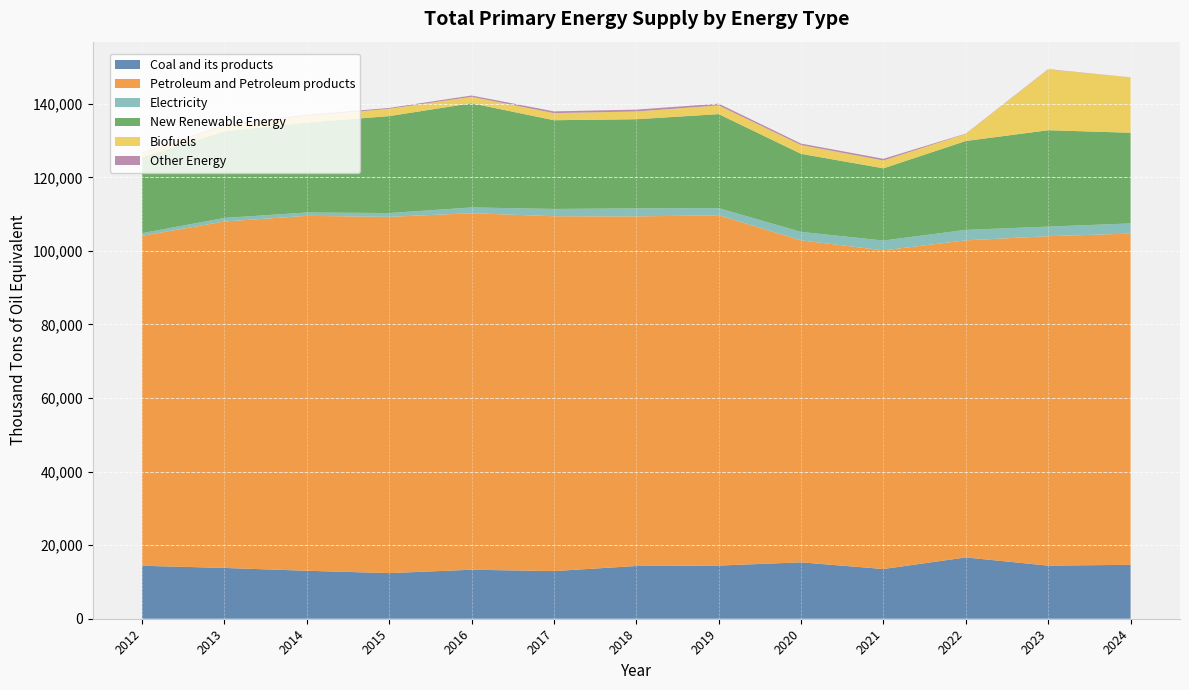

Reading left to right, extract all data points from this chart.

Coal and its products: 2012=14401.0	2013=13812.0	2014=13042.0	2015=12404.0	2016=13326.0	2017=12953.0	2018=14338.0	2019=14452.0	2020=15331.0	2021=13515.0	2022=16667.0	2023=14438.0	2024=14660.0
Petroleum and Petroleum products: 2012=89710.0	2013=94186.0	2014=96495.0	2015=96858.0	2016=96923.0	2017=96472.0	2018=95047.0	2019=95246.0	2020=87538.0	2021=86640.0	2022=86207.0	2023=89570.0	2024=90049.0
Electricity: 2012=717.0	2013=962.0	2014=909.0	2015=1035.0	2016=1567.0	2017=1987.0	2018=2179.0	2019=1931.0	2020=2296.0	2021=2672.0	2022=2847.0	2023=2603.0	2024=2760.0
New Renewable Energy: 2012=20613.0	2013=23544.0	2014=24438.0	2015=26358.0	2016=28334.0	2017=24121.0	2018=24236.0	2019=25567.0	2020=21231.0	2021=19629.0	2022=24171.0	2023=26201.0	2024=24660.0
Biofuels: 2012=1139.0	2013=1520.0	2014=1856.0	2015=1974.0	2016=1742.0	2017=1929.0	2018=2111.0	2019=2361.0	2020=2378.0	2021=2131.0	2022=1926.0	2023=16530.0	2024=15047.0
Other Energy: 2012=140.0	2013=284.0	2014=268.0	2015=240.0	2016=363.0	2017=473.0	2018=500.0	2019=470.0	2020=408.0	2021=456.0	2022=74.0	2023=76.0	2024=23.0